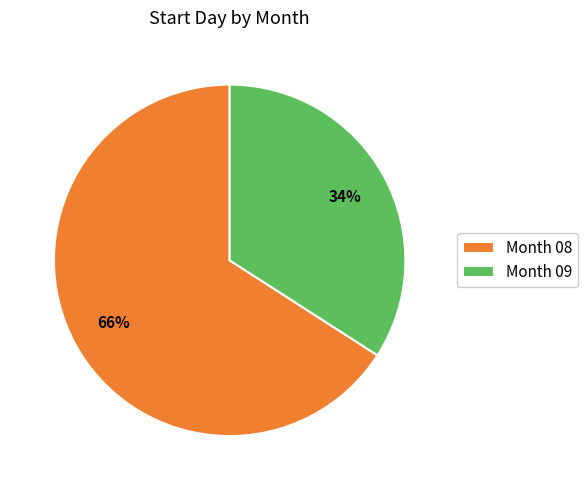

The Month 09 slice represents 23% of the pie. True or false?

False